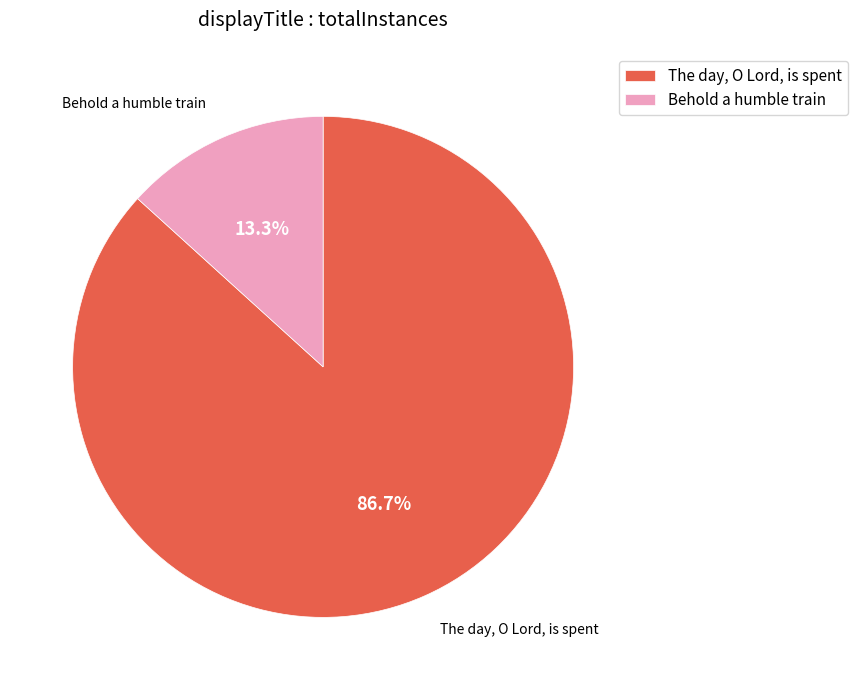

Rank the categories by value from lowest to highest.

Behold a humble train, The day, O Lord, is spent